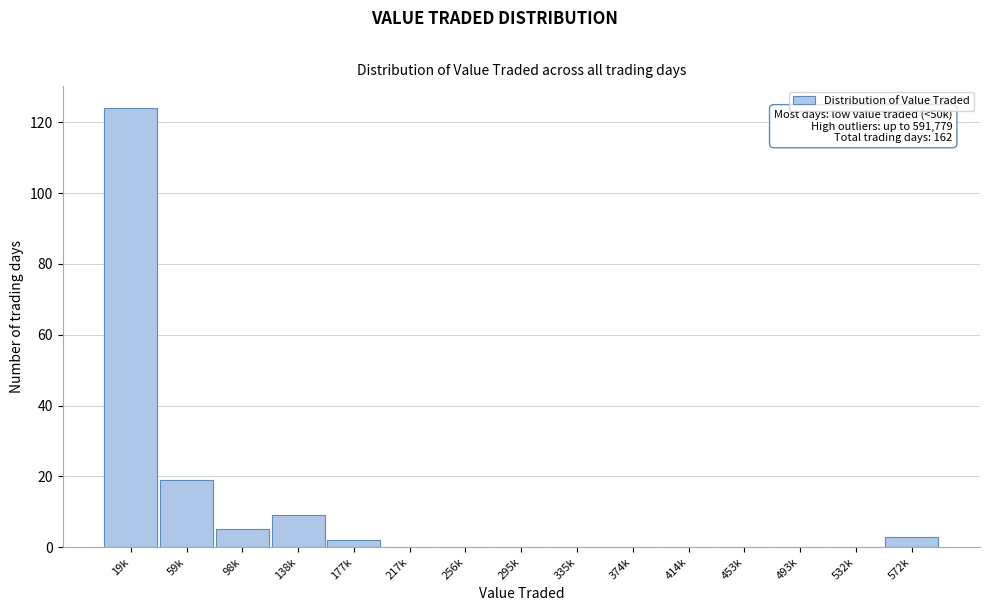

Reading left to right, list all the values displayed in this chart.

19k=124	59k=19	98k=5	138k=9	177k=2	217k=0	256k=0	295k=0	335k=0	374k=0	414k=0	453k=0	493k=0	532k=0	572k=3